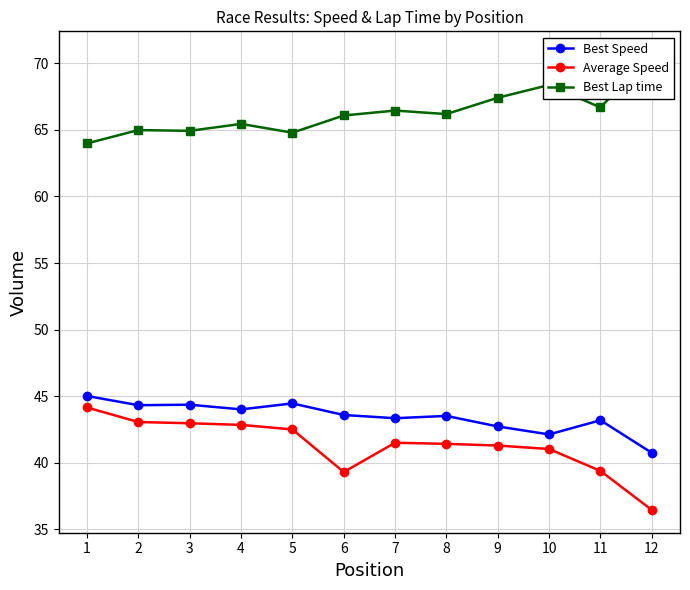

Which series has the largest total across all categories?

Best Lap time